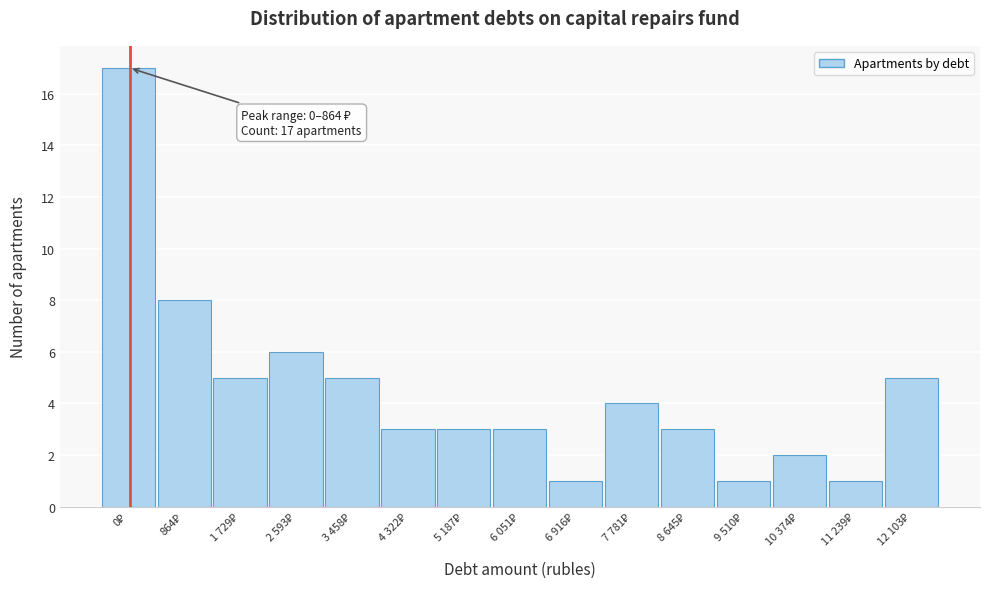

Reading left to right, extract all data points from this chart.

17	8	5	6	5	3	3	3	1	4	3	1	2	1	5